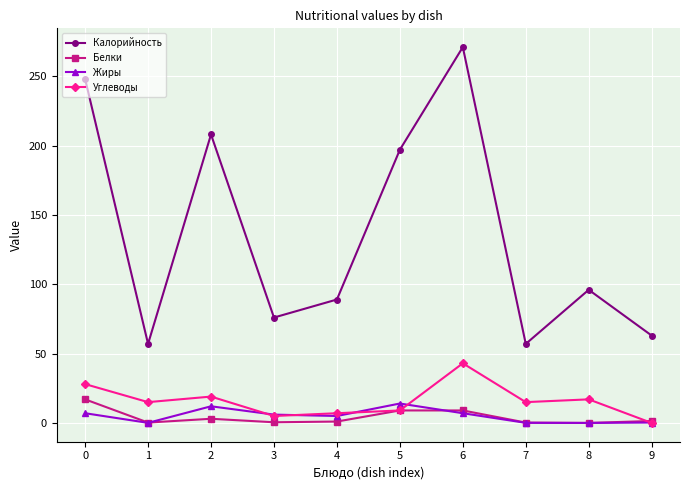

What is the difference between the maximum and minimum values in the Белки series?

17.0